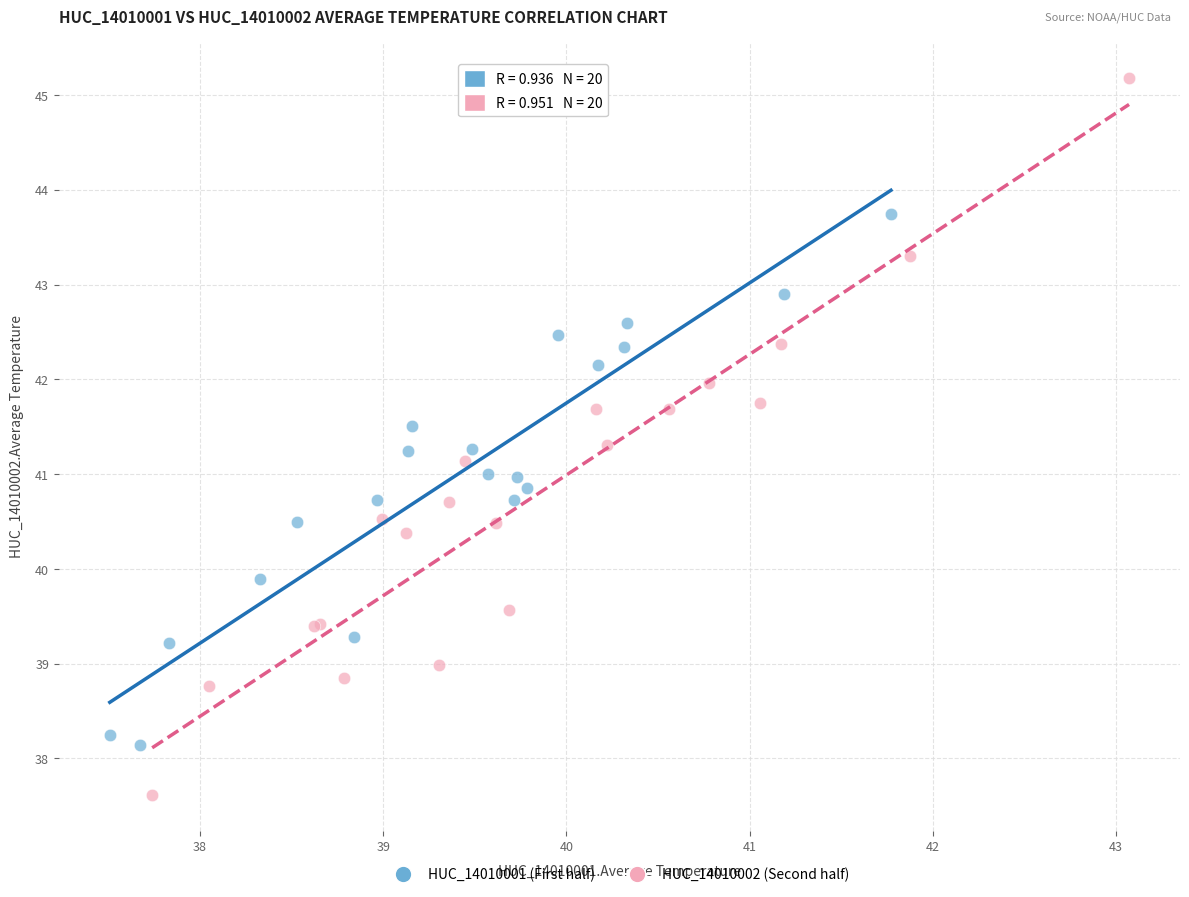

Which series contains the highest Y value?

HUC_14010002 (Second half)